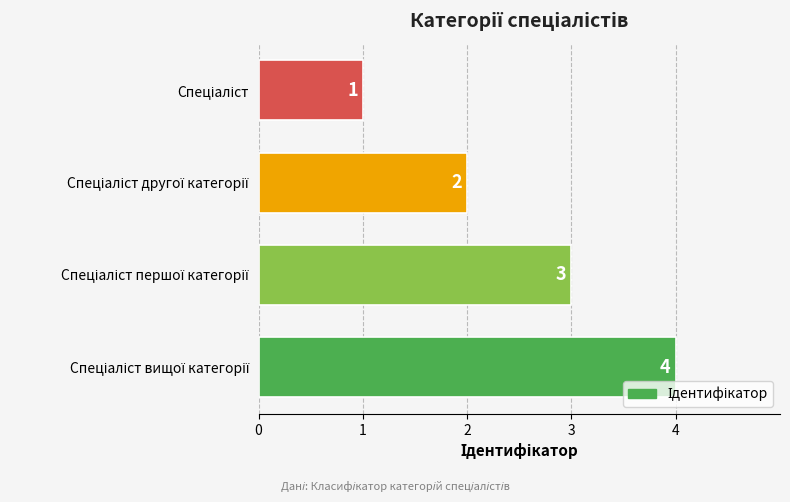

What is the greatest value displayed?

4